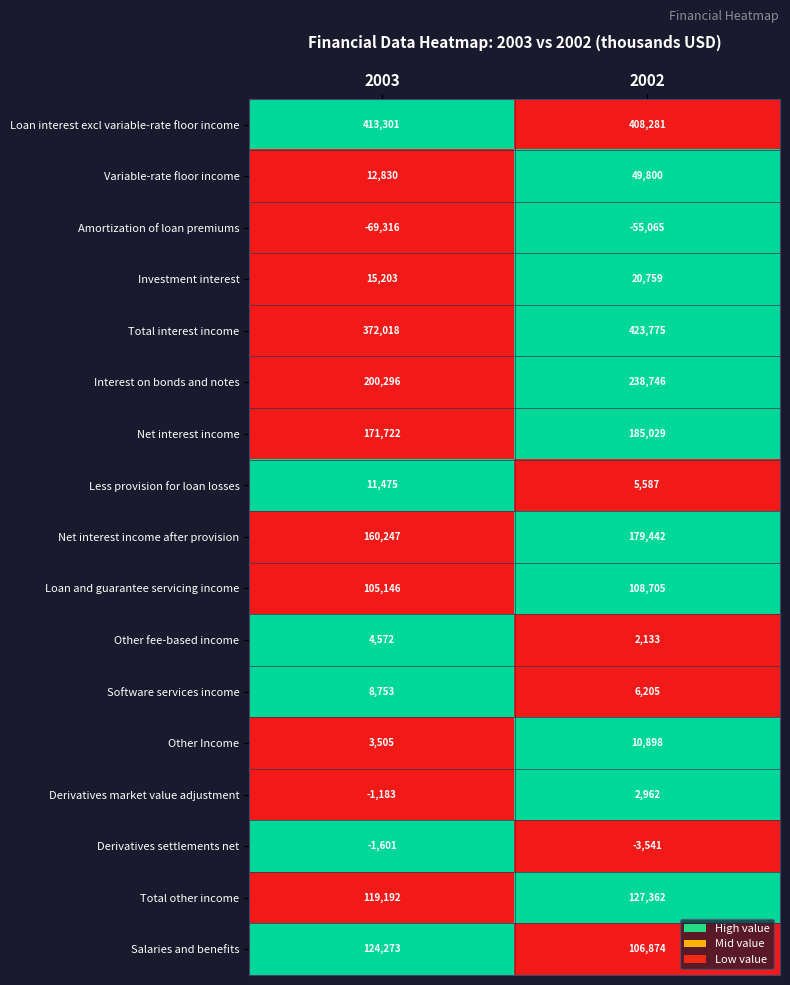

Where is Other fee-based income nearest to the value 3352?

2002